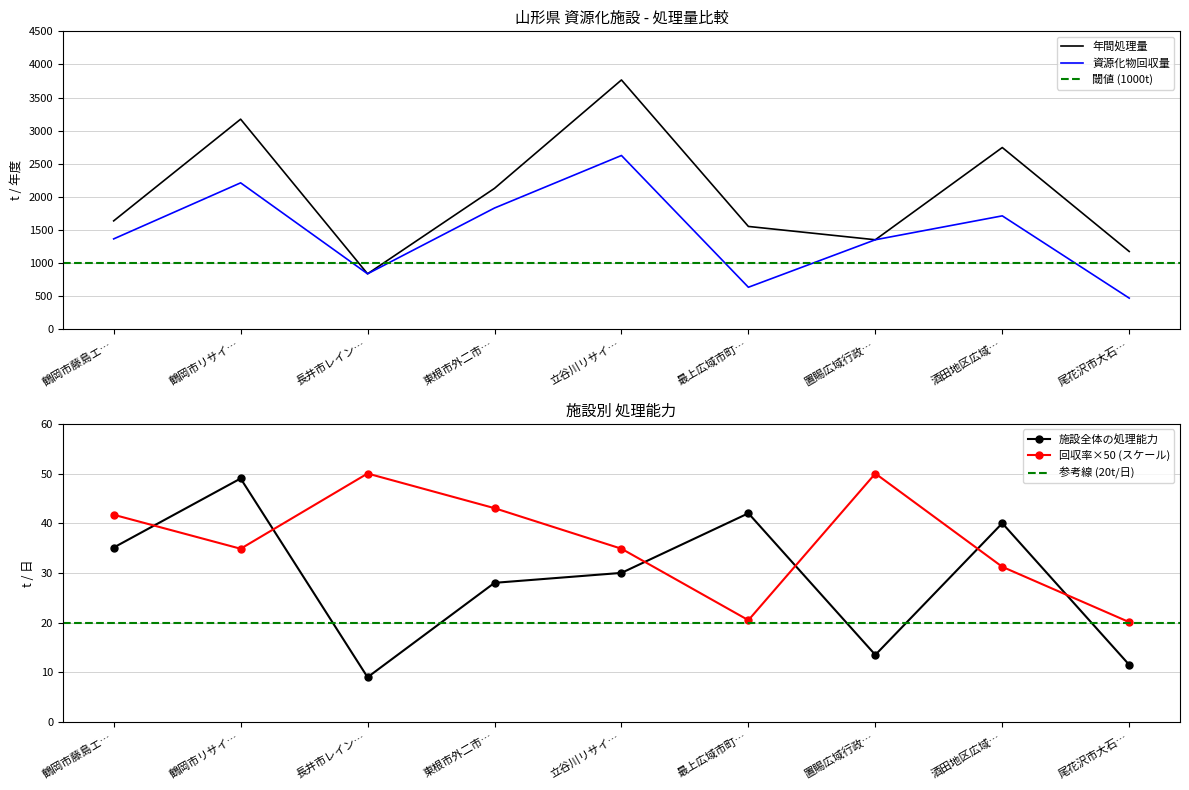

What is the value of the 回収率×50 (スケール) point at the 7th from the left?

50.0